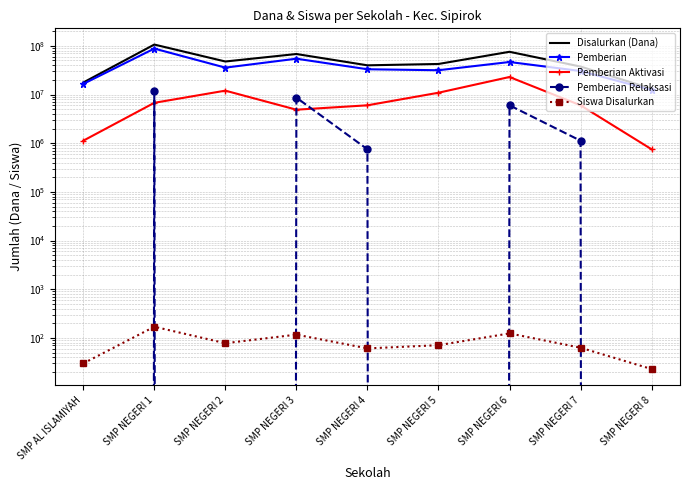

What is the average value of the Disalurkan (Dana) series?

49708333